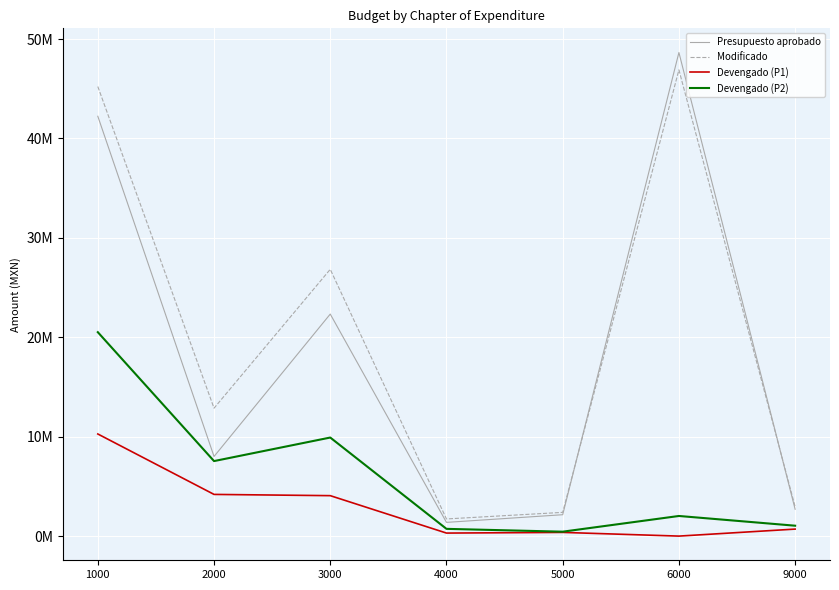

Is this an area chart (filled region under the line)?

No